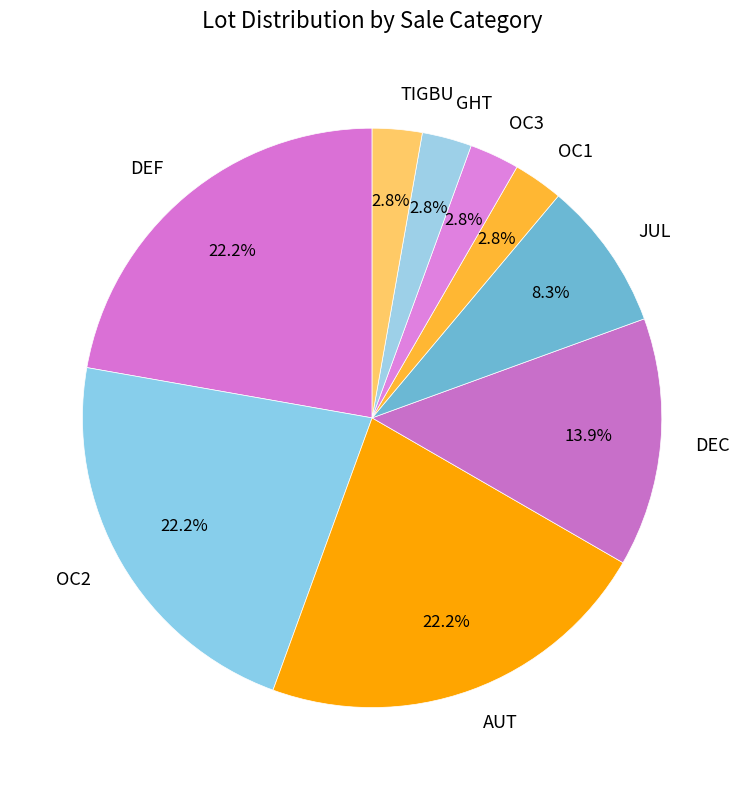

Combined, what portion of the pie is JUL and OC1?

11.1%